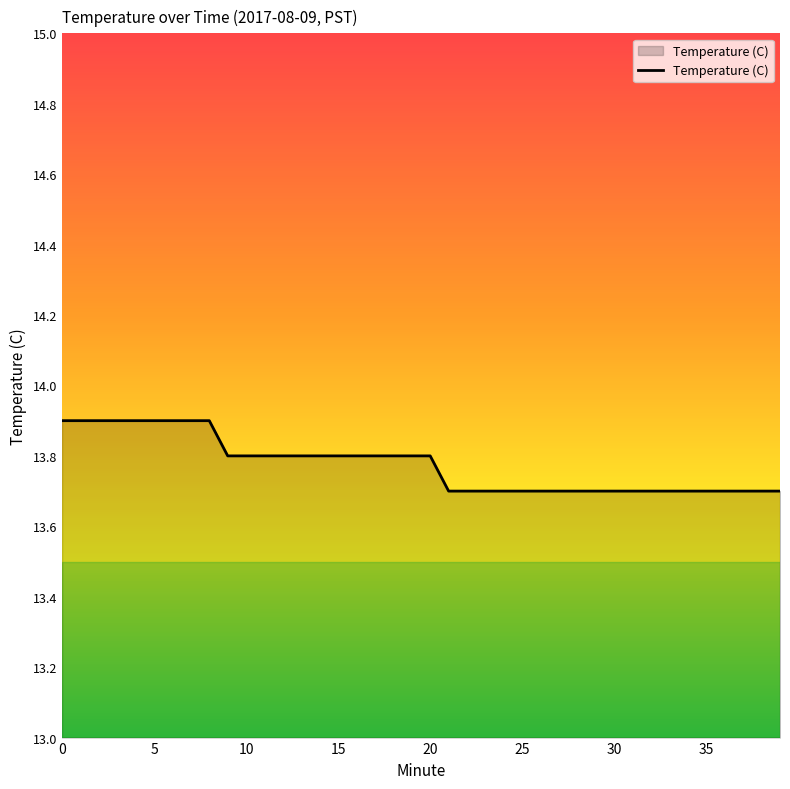

What is the sum of all values?

551.0